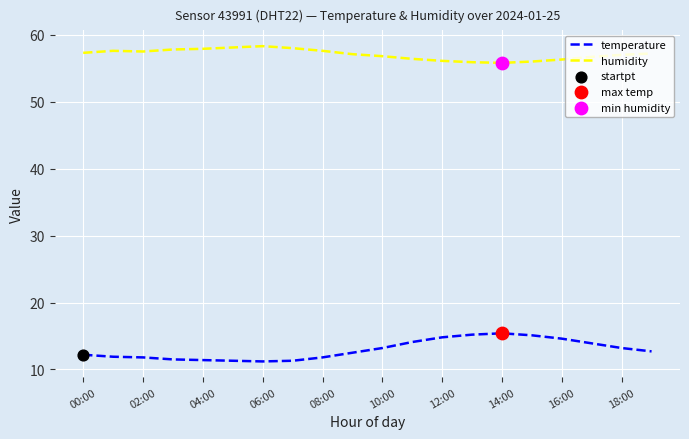

Which series has the largest total across all categories?

humidity